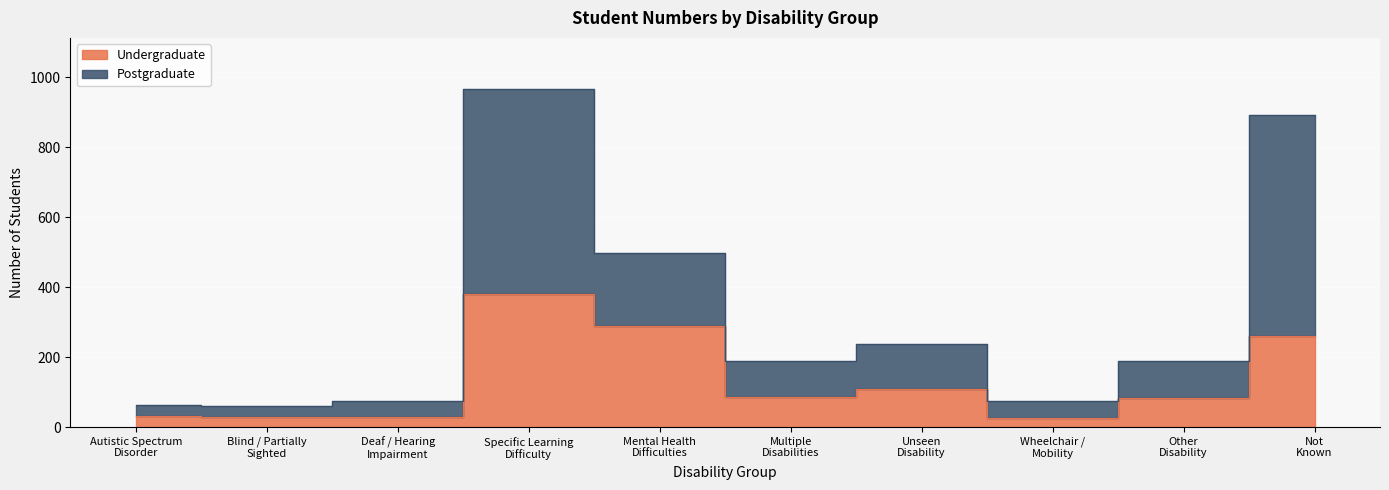

At which category is the sum across all series the highest?

Specific Learning
Difficulty